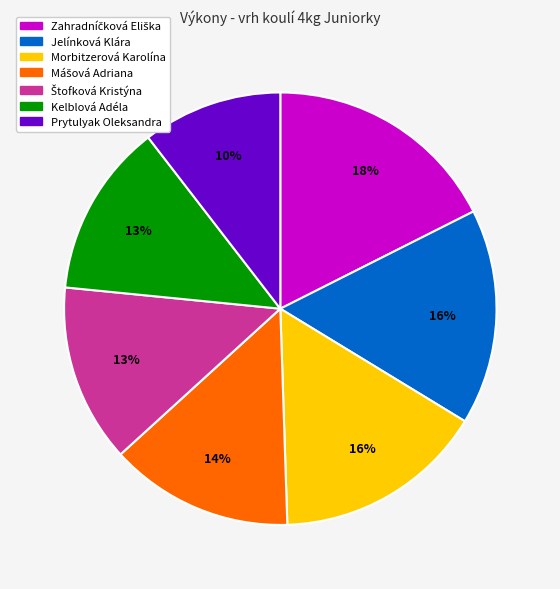

To the nearest percent, what is the average slice percentage?

14%